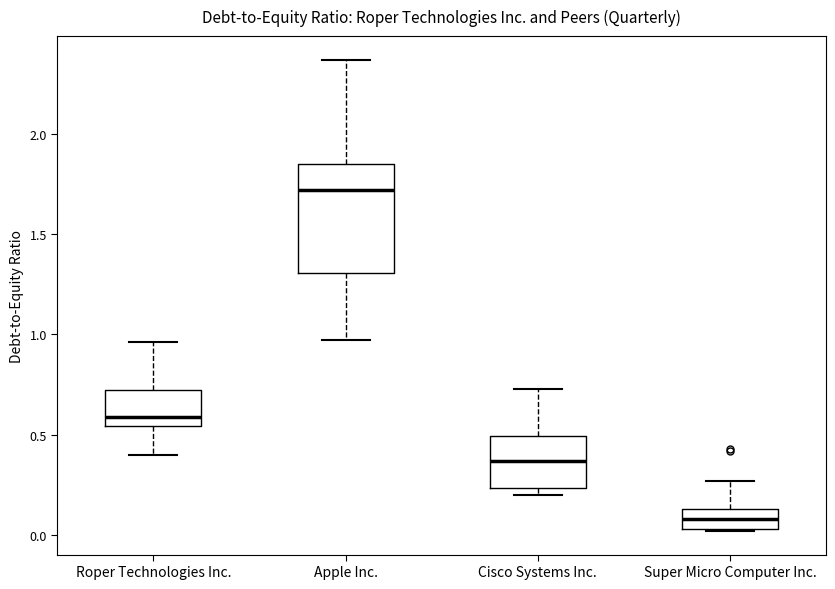

Which box is the tallest, from its lower edge to its upper edge?

Apple Inc.